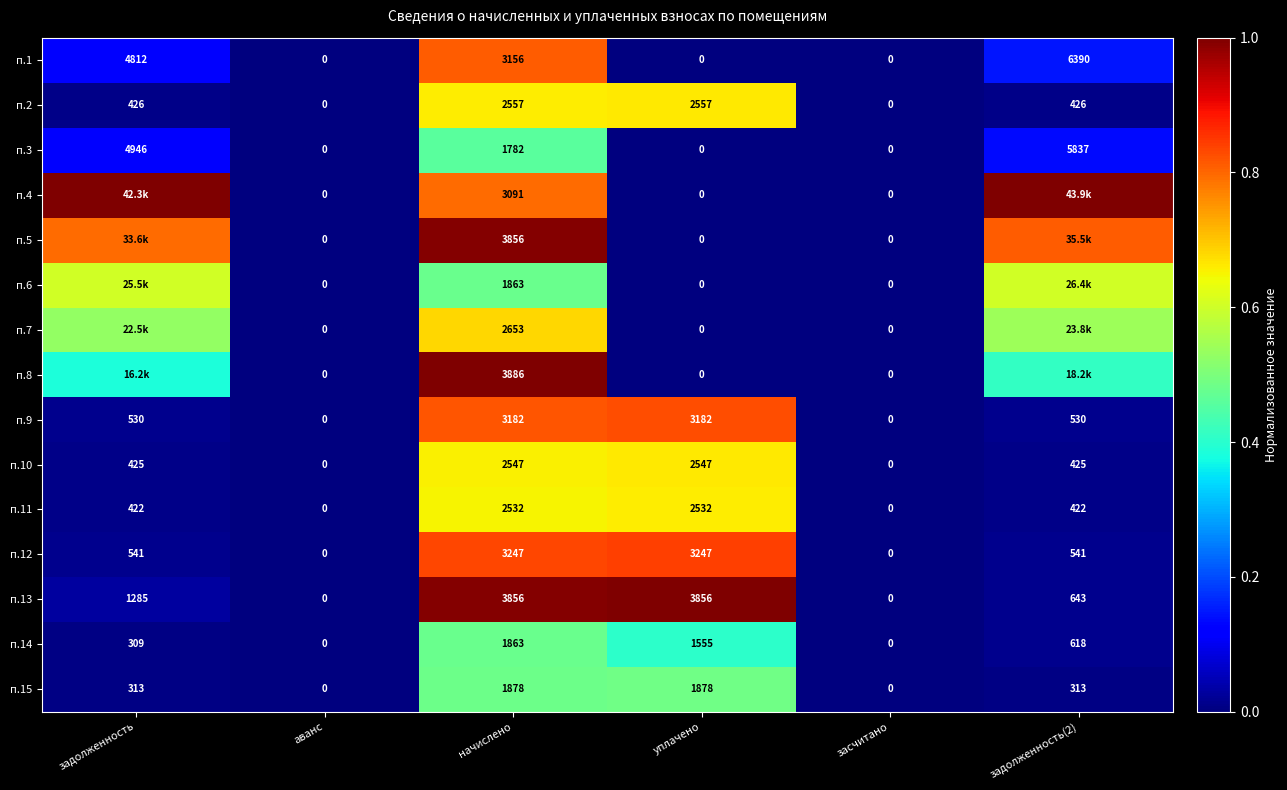

How many categories are shown in the chart?

6